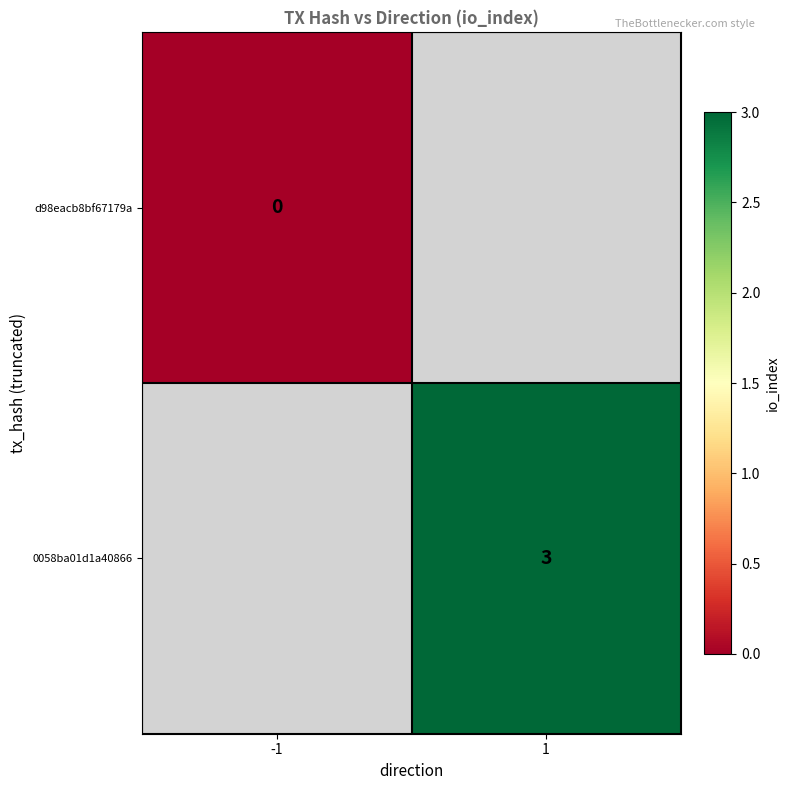

Is it true that 0058ba01d1a40866 equals 5 at 1?

False